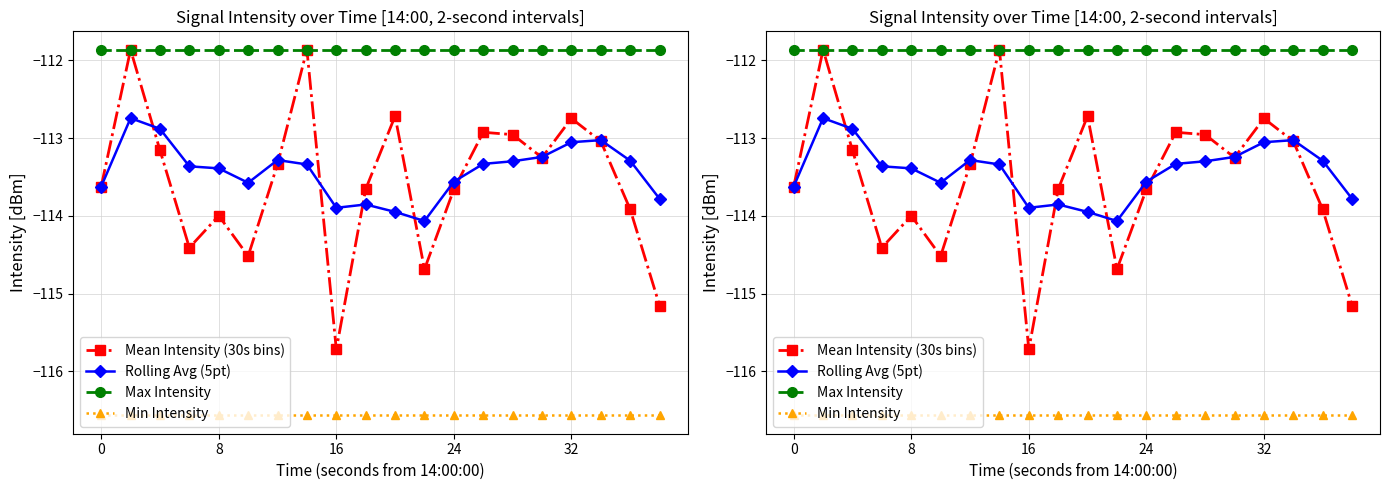

Which series has the largest range (max minus min)?

Mean Intensity (30s bins)